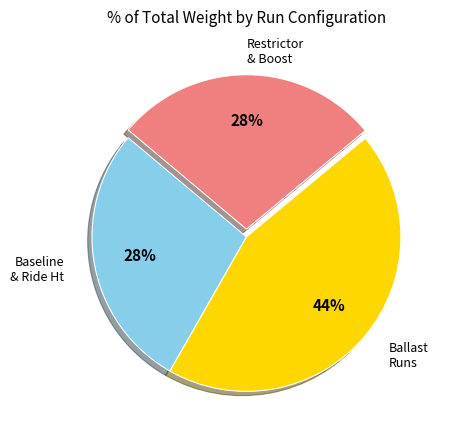

To the nearest percent, what is the average slice percentage?

33%